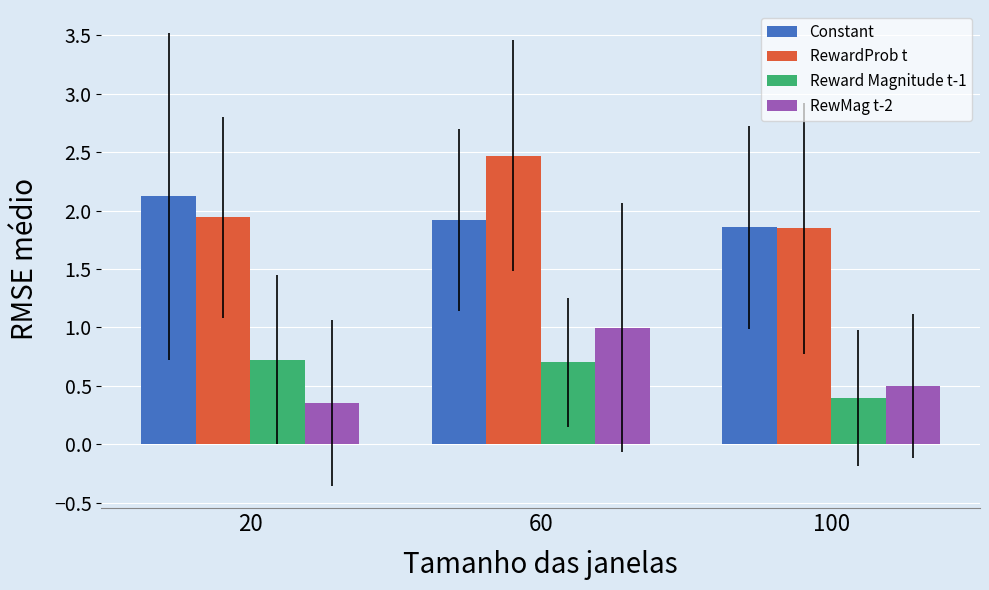

What are all the series names shown in the legend?

Constant, RewardProb t, Reward Magnitude t-1, RewMag t-2